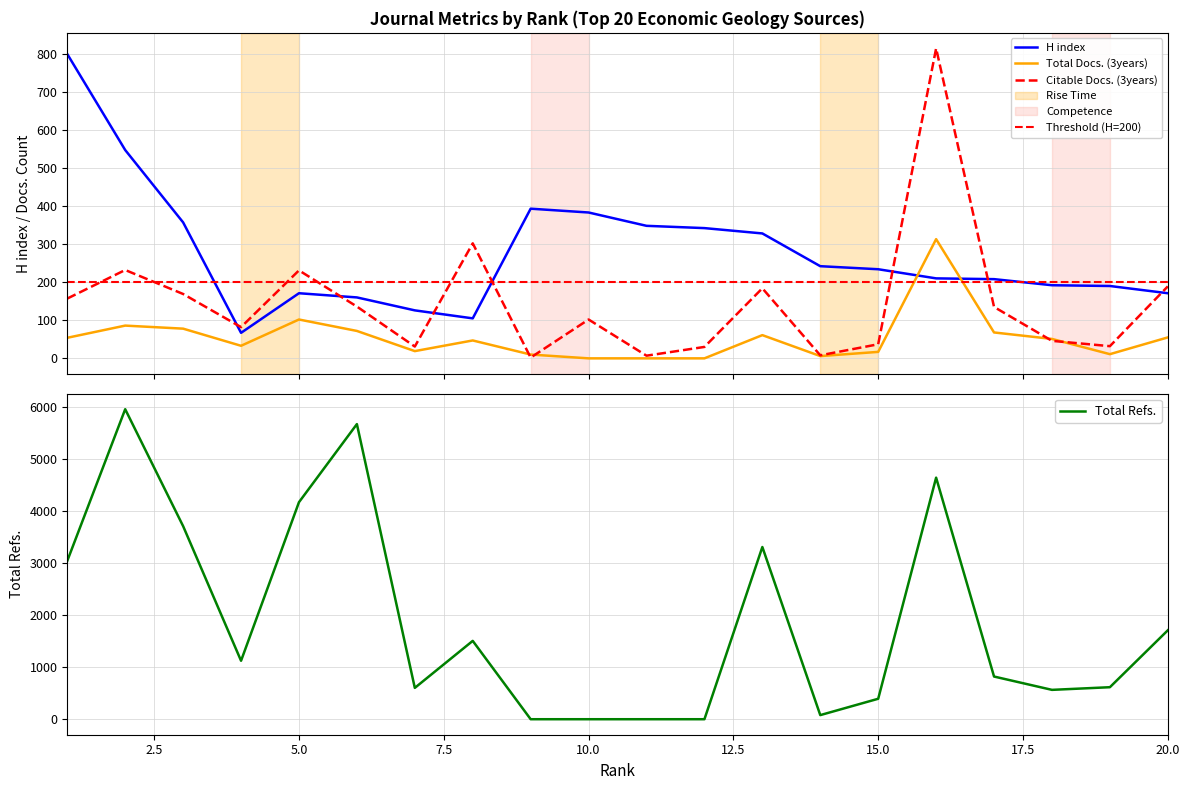

True or false: Total Docs. (3years) and H index intersect in this chart.

True